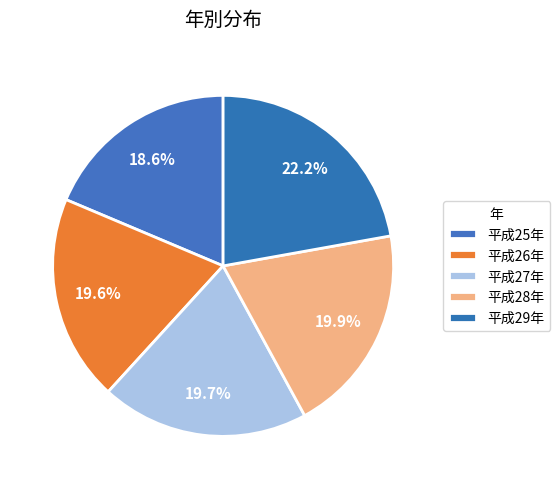

Rank the categories by value from lowest to highest.

平成25年, 平成26年, 平成27年, 平成28年, 平成29年